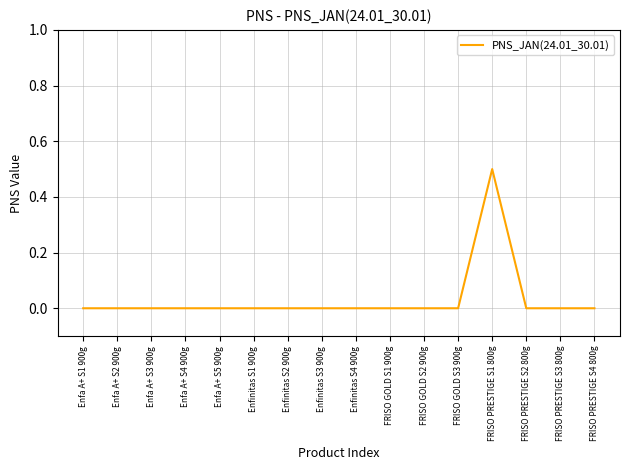

True or false: the data shows -0.2 at Enfa A+ S1 900g.

False